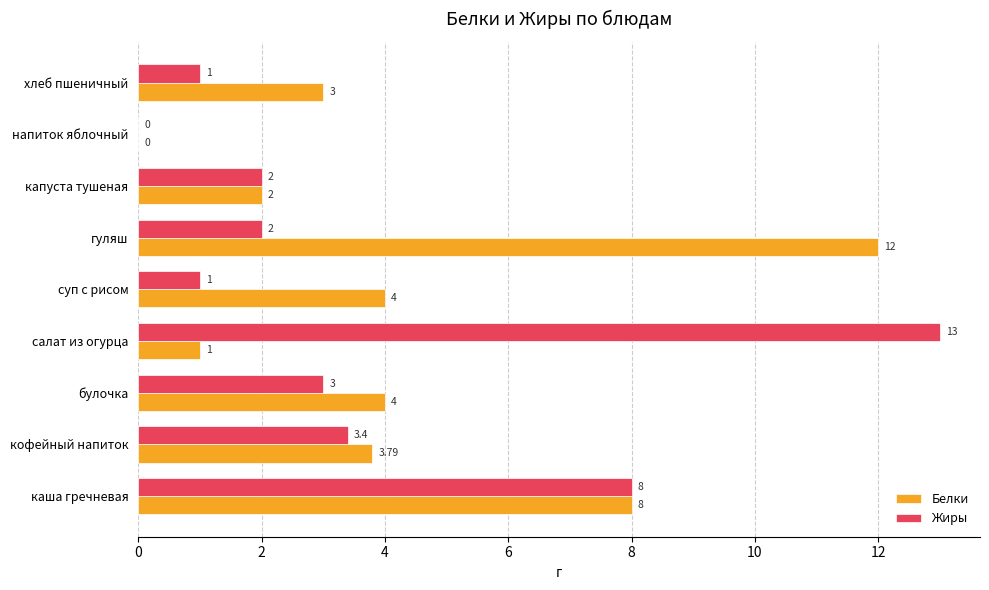

What is the total value across all series at хлеб пшеничный?

4.0